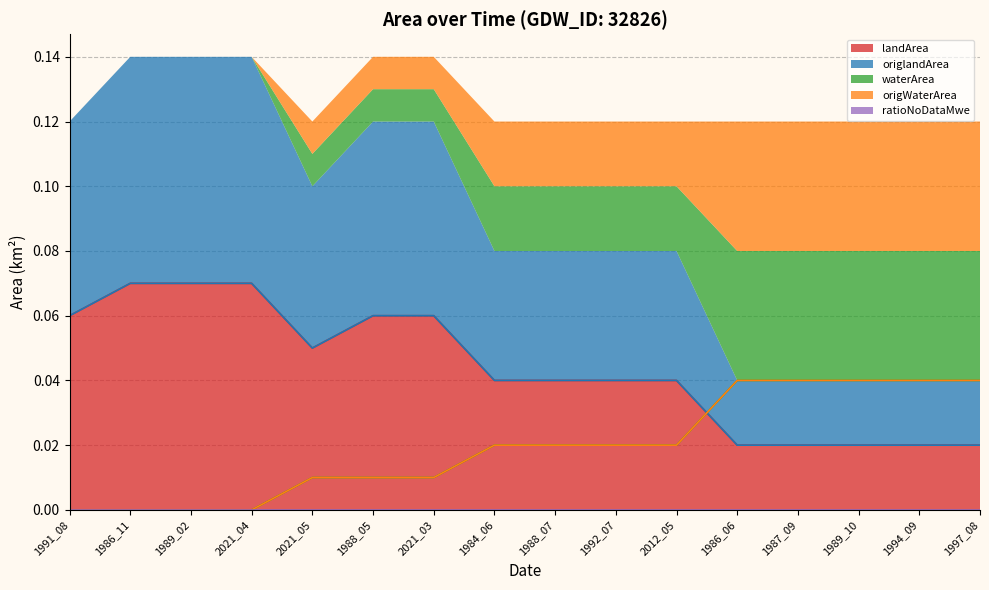

How many times do origWaterArea and origlandArea cross each other?

1